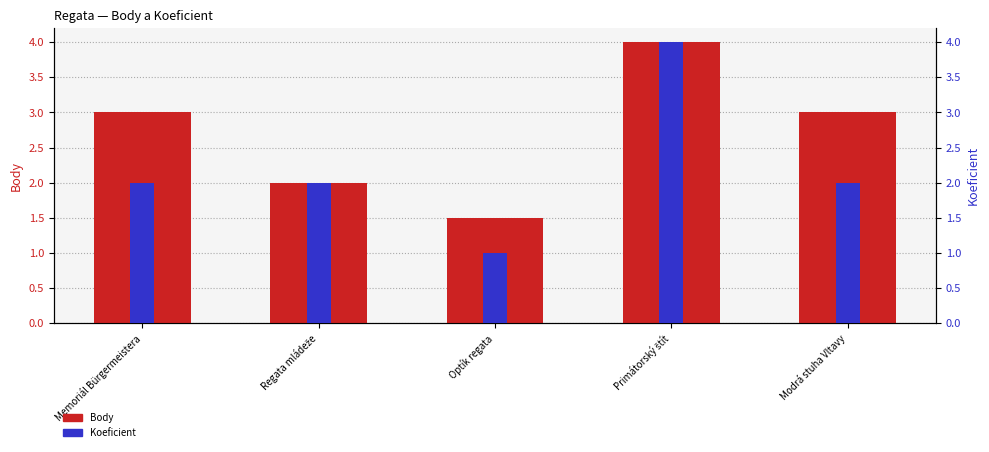

What is the total value across all series at Regata mládeže?

4.0